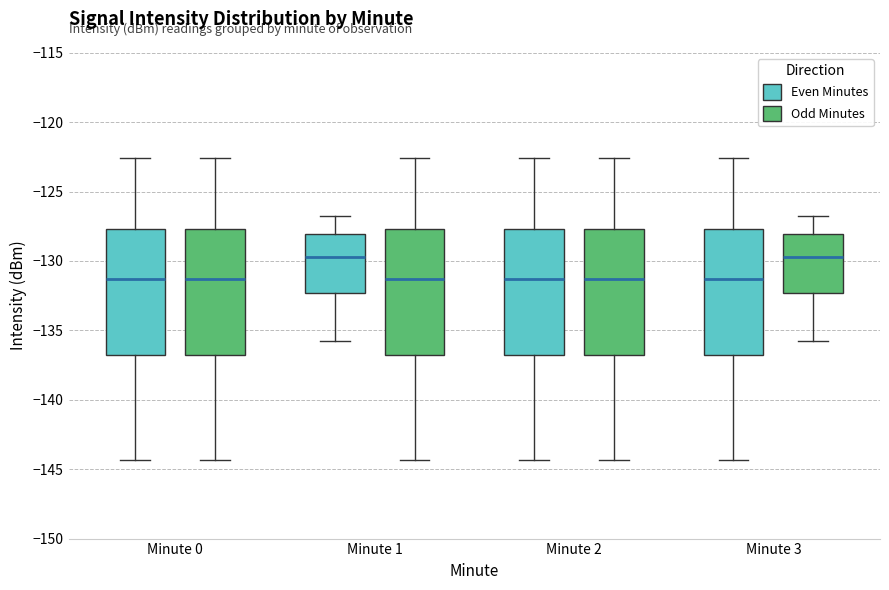

Reading left to right, read every box against the y-axis: the position of its median line, the range the box covers, and the ends of its whiskers. The values are not printed on the chart, so give them approximately, as read against the axis.

Minute 0 (Even Minutes): median -131.5, box -136.5 to -127.5, whiskers -144.5 to -122.5
Minute 0 (Odd Minutes): median -131.5, box -136.5 to -127.5, whiskers -144.5 to -122.5
Minute 1 (Even Minutes): median -129.5, box -132.5 to -128.0, whiskers -136.0 to -127.0
Minute 1 (Odd Minutes): median -131.5, box -136.5 to -127.5, whiskers -144.5 to -122.5
Minute 2 (Even Minutes): median -131.5, box -136.5 to -127.5, whiskers -144.5 to -122.5
Minute 2 (Odd Minutes): median -131.5, box -136.5 to -127.5, whiskers -144.5 to -122.5
Minute 3 (Even Minutes): median -131.5, box -136.5 to -127.5, whiskers -144.5 to -122.5
Minute 3 (Odd Minutes): median -129.5, box -132.5 to -128.0, whiskers -136.0 to -127.0